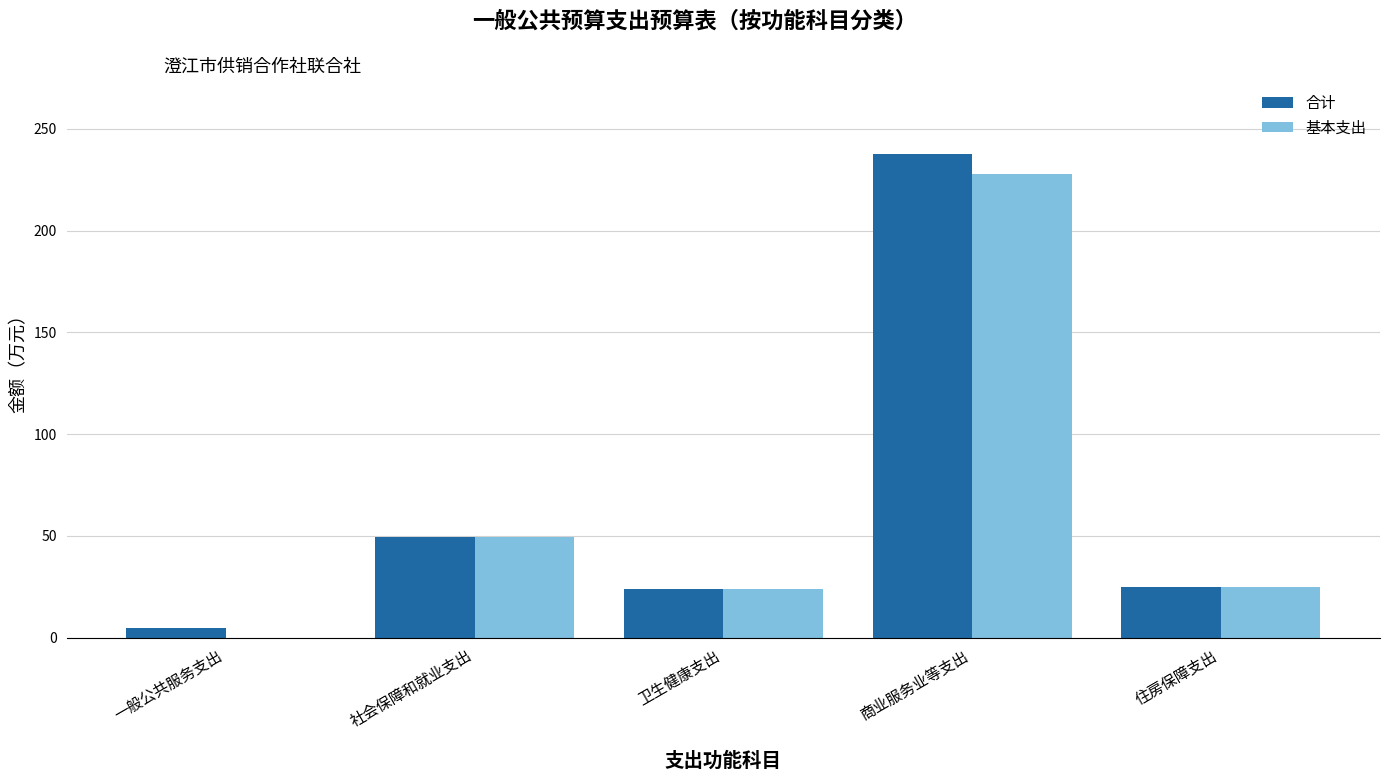

Which series has the largest total across all categories?

合计